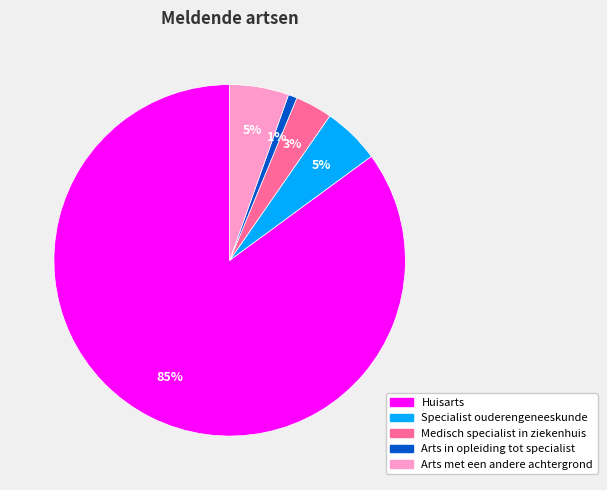

Which has a higher value, Huisarts or Medisch specialist in ziekenhuis?

Huisarts